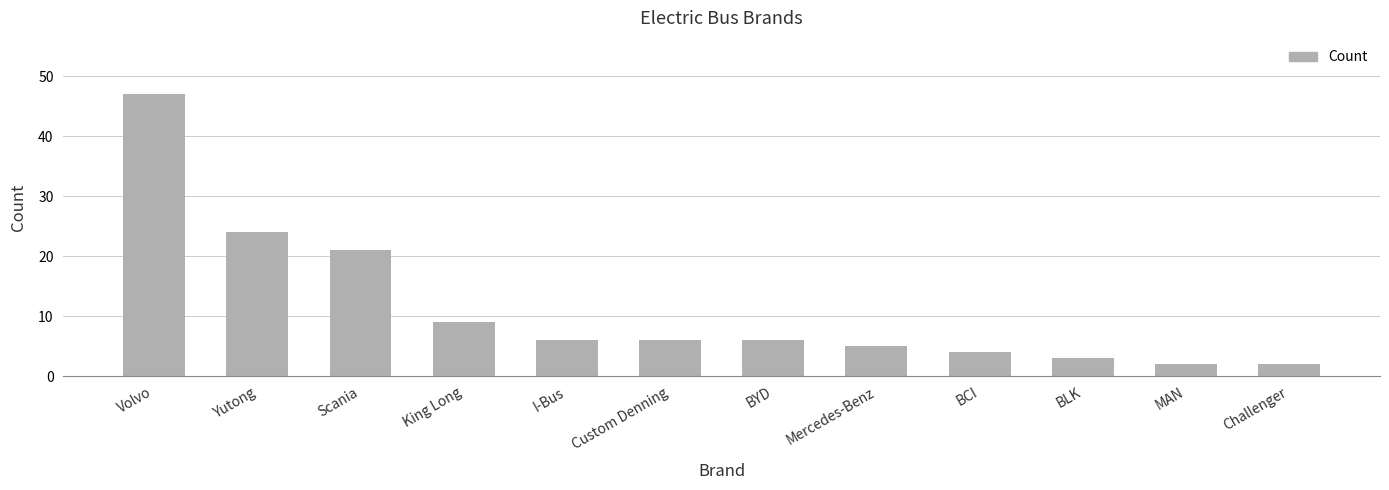

What is the ratio of the value at Volvo to the value at Mercedes-Benz?

9.4